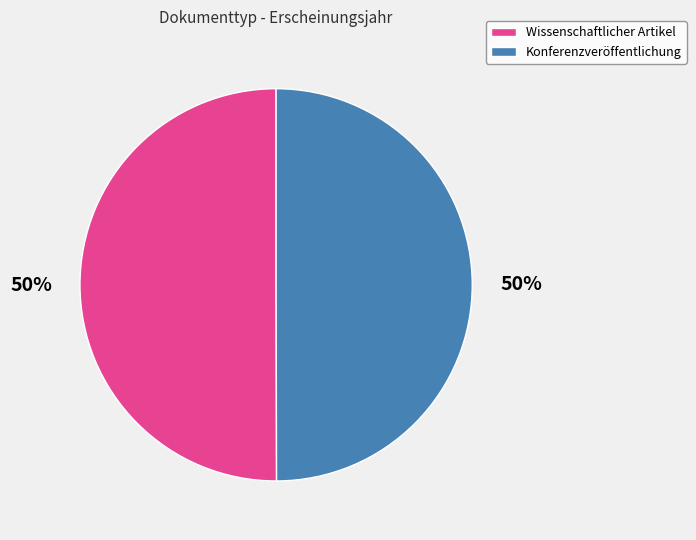

To the nearest percent, what is the combined percentage of Konferenzveröffentlichung and Wissenschaftlicher Artikel?

100%